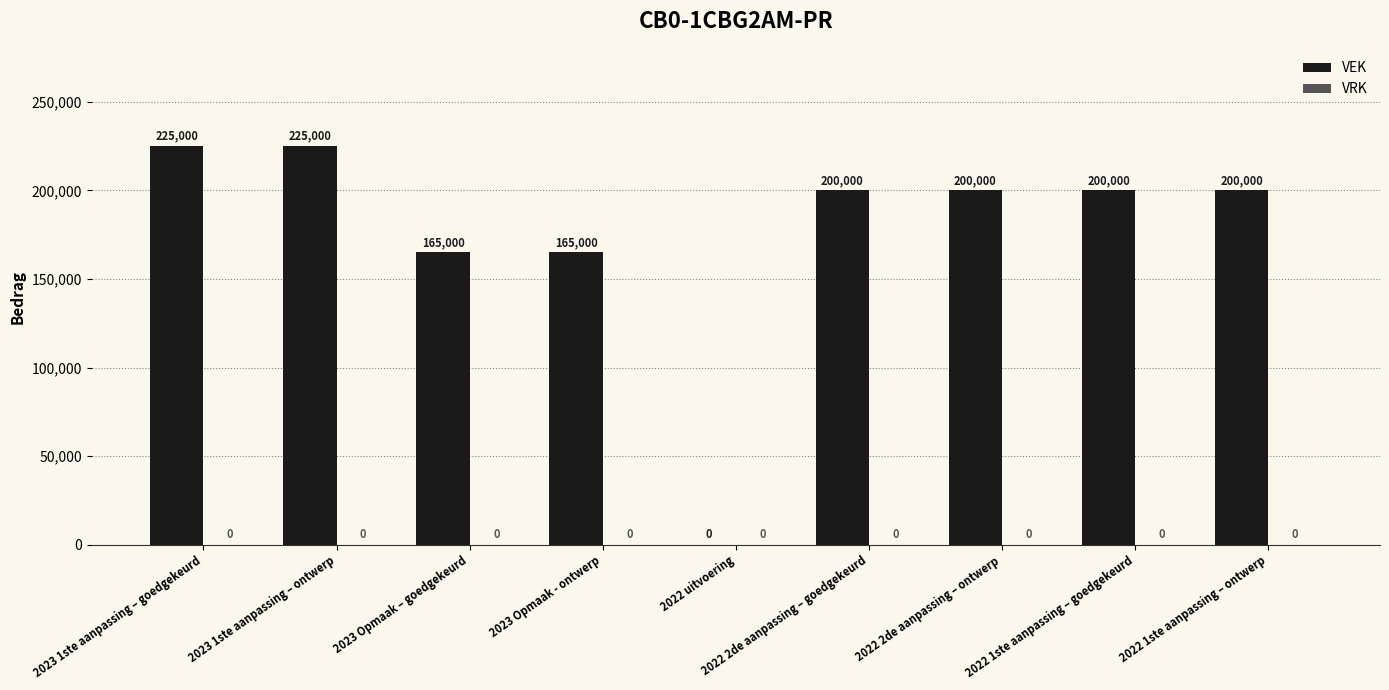

What is the maximum value shown in the chart?

225000